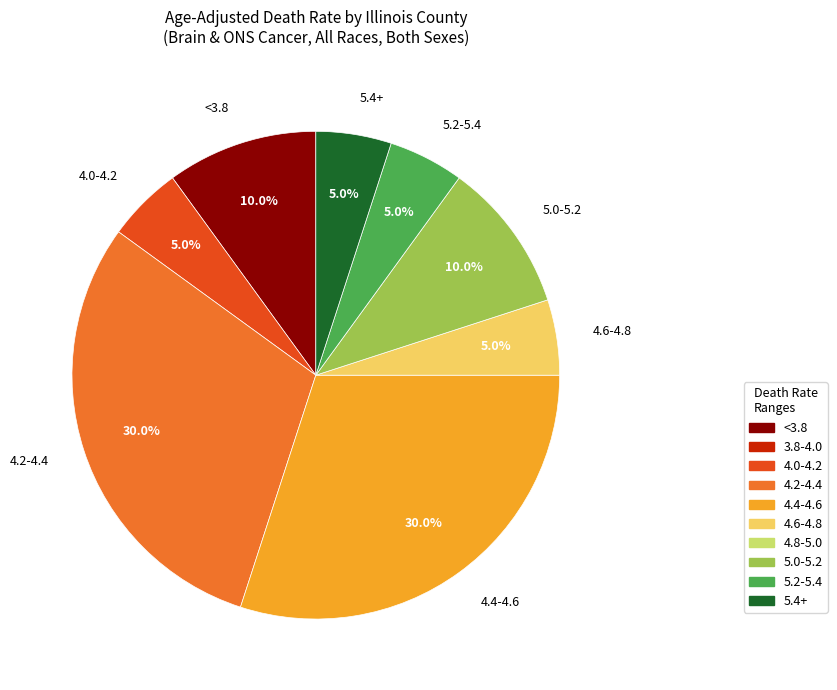

What is the ratio of the value at 5.4+ to the value at 5.2-5.4?

1.0